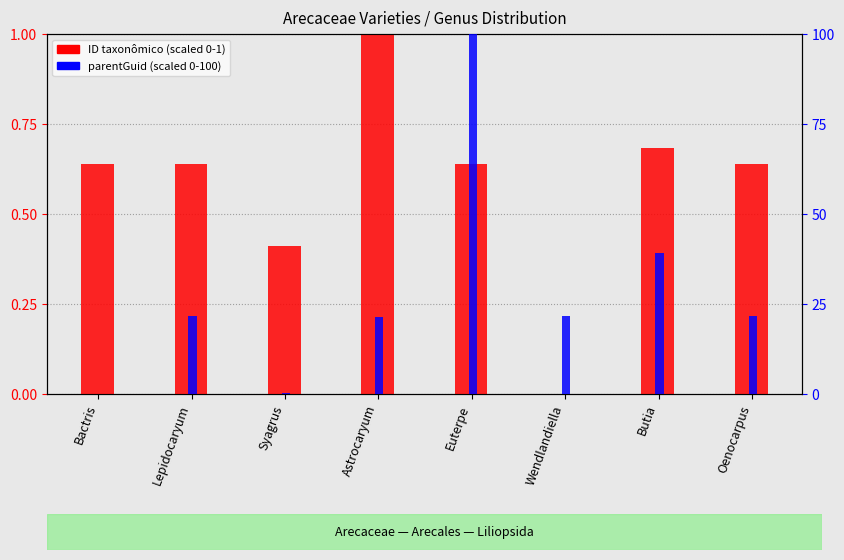

Is it true that parentGuid (scaled) equals 28.5 at Euterpe?

False